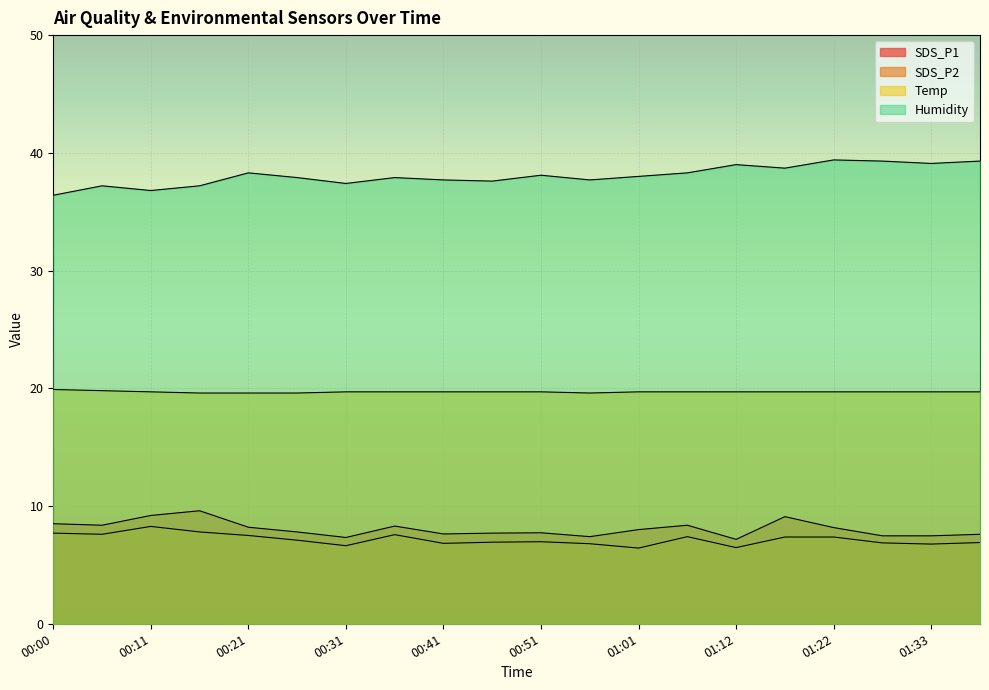

What is the lowest value of the SDS_P2 series?

6.4